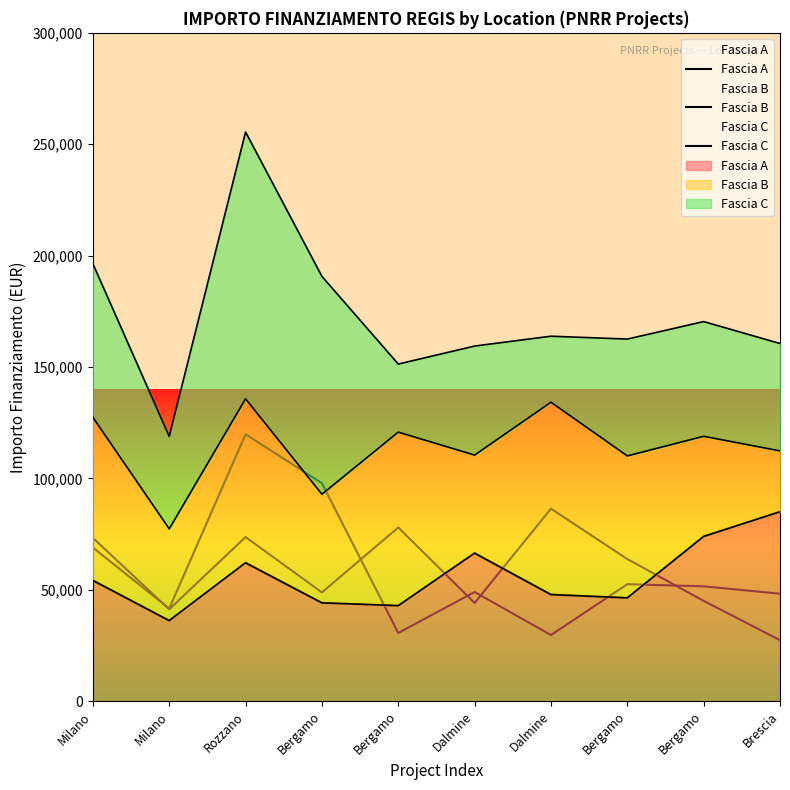

What is the sum of the Fascia B values at Bergamo and Rozzano?

122412.5